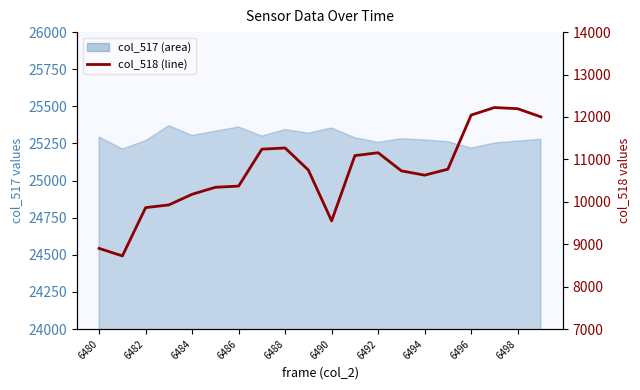

Reading left to right, transcribe all the data shown in this chart.

8902	8725	9863	9927	10178	10342	10371	11241	11269	10748	9551	11089	11157	10730	10628	10769	12044	12222	12195	12002